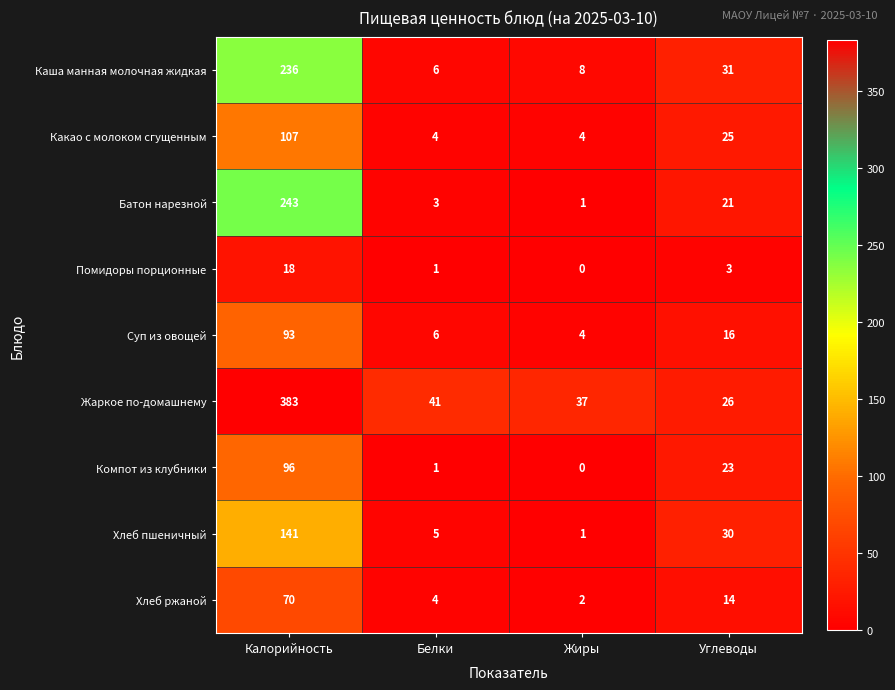

List the series in order of their peak value, lowest first.

Помидоры порционные, Хлеб ржаной, Суп из овощей, Компот из клубники, Какао с молоком сгущенным, Хлеб пшеничный, Каша манная молочная жидкая, Батон нарезной, Жаркое по-домашнему